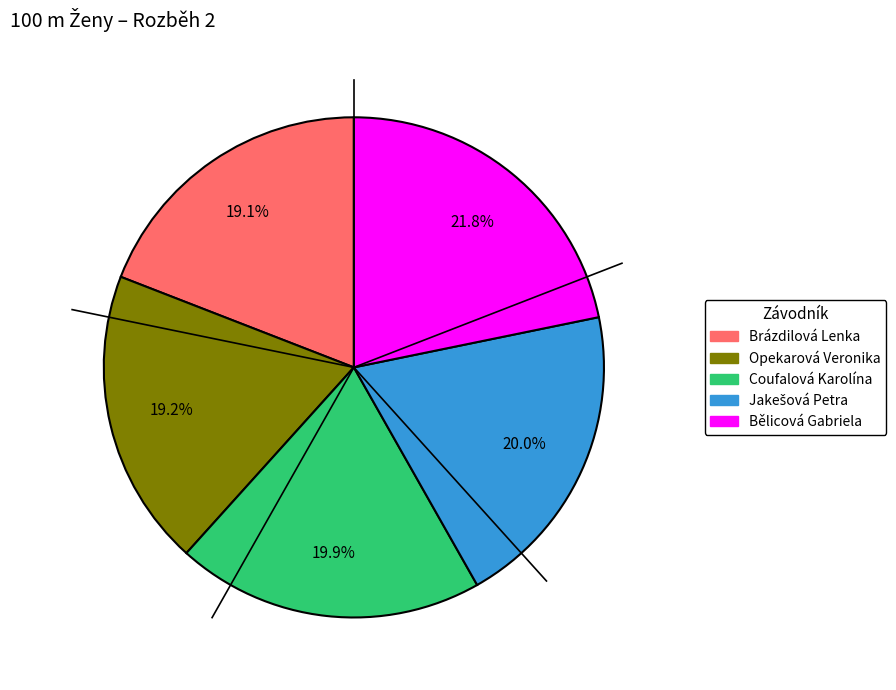

Is it true that Bělicová Gabriela is 22% of the pie?

True